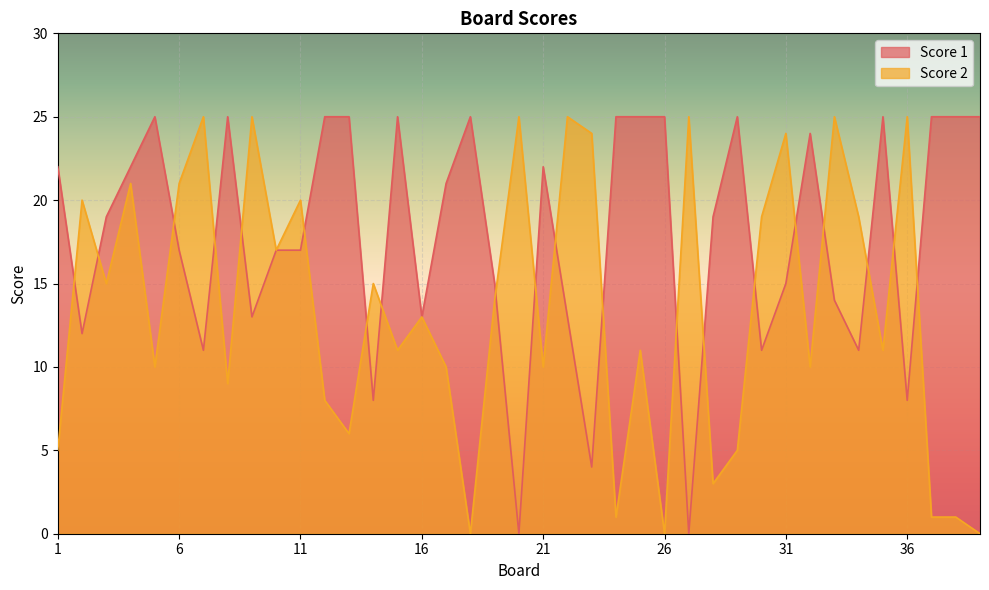

At which category is the sum across all series the highest?

4